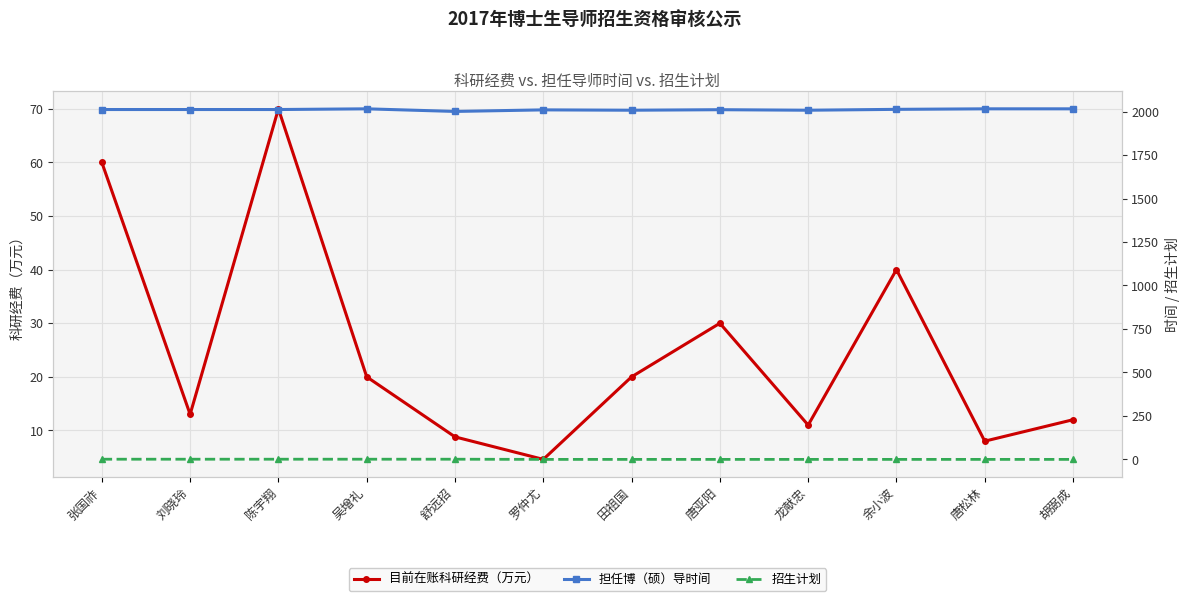

Is the value of 目前在账科研经费（万元） at 张国祚 greater than the value of 招生计划 at 罗仲尤?

Yes